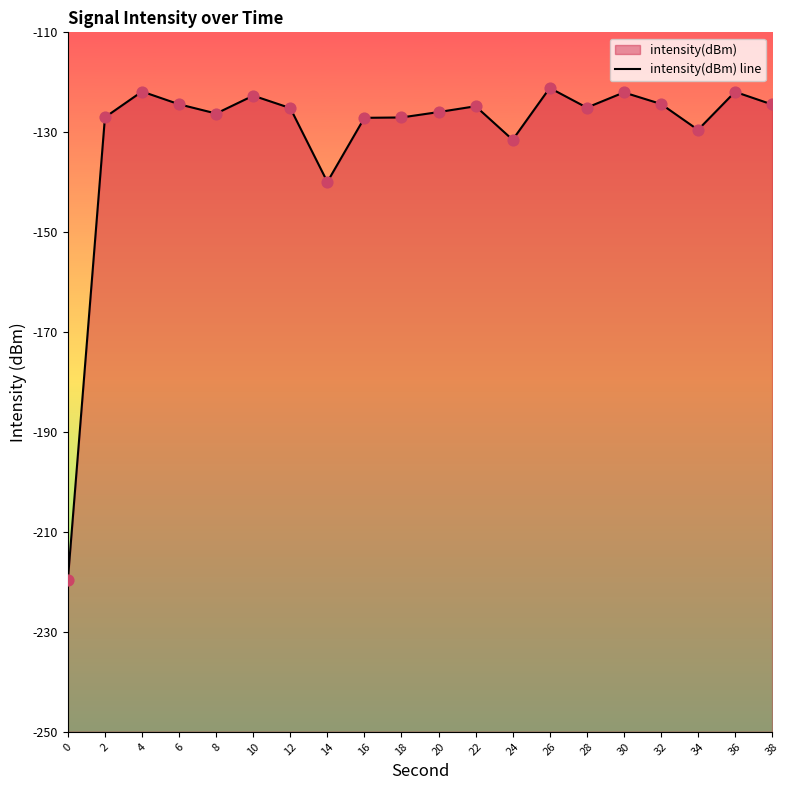

Between 18 and 24, which is larger?

18